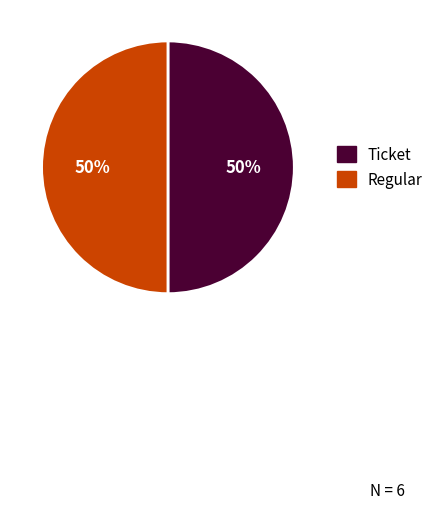

To the nearest percent, what is the average slice percentage?

50%